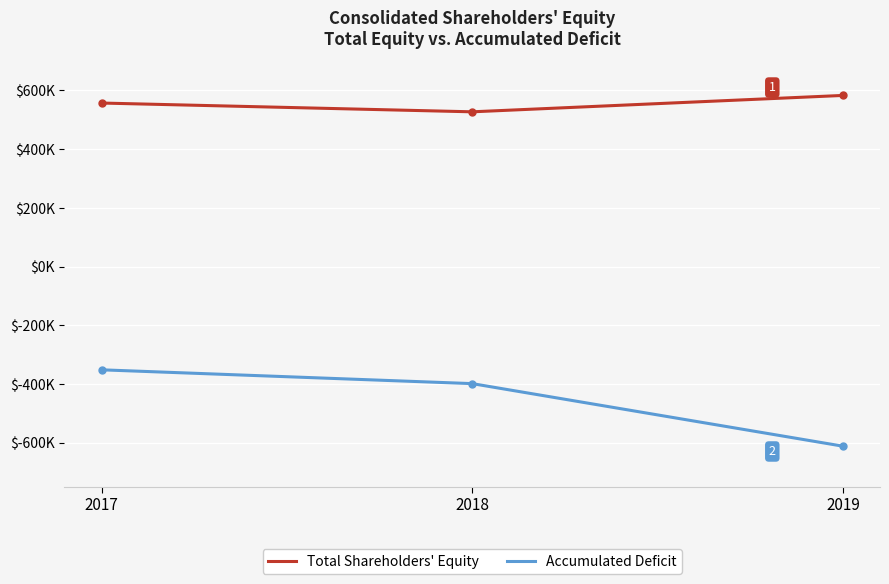

Which category has the highest value in the Total Shareholders' Equity series?

2019